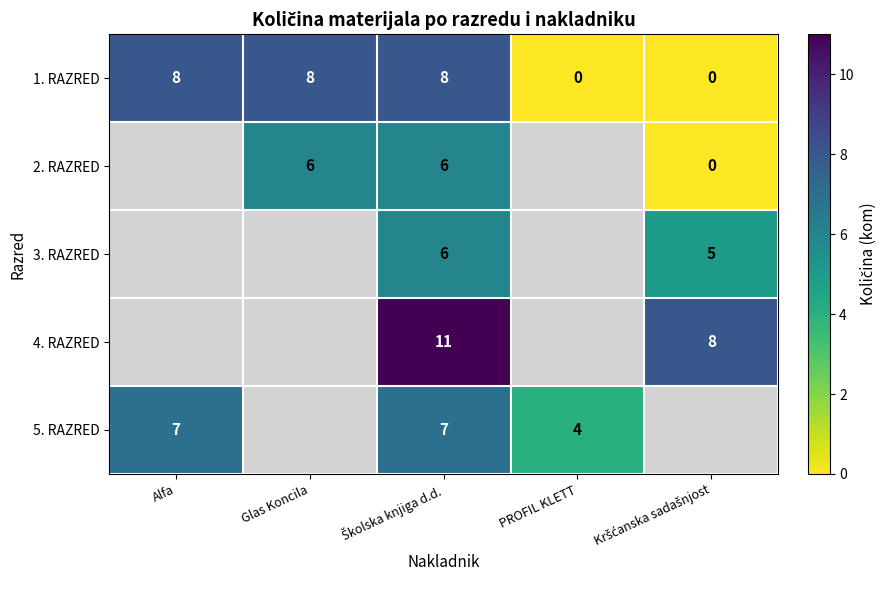

Which has a higher value, PROFIL KLETT or Kršćanska sadašnjost?

PROFIL KLETT